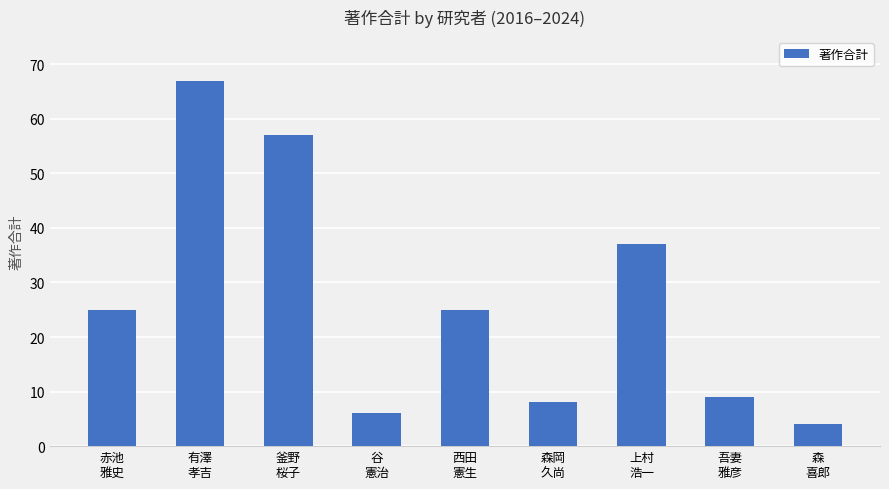

What is the change in value from 森岡
久尚 to 上村
浩一?

+29